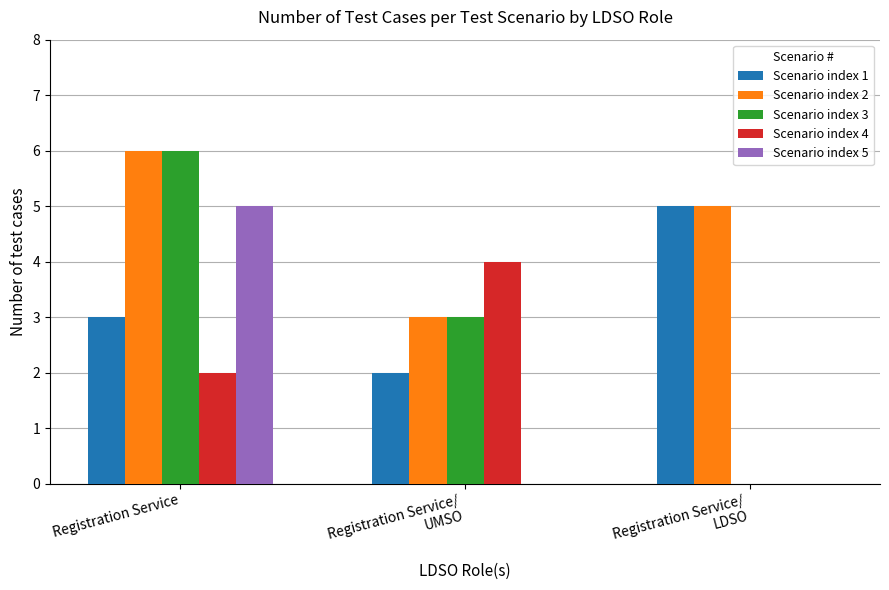

True or false: Scenario index 5 has a value of 3 at Registration Service.

False